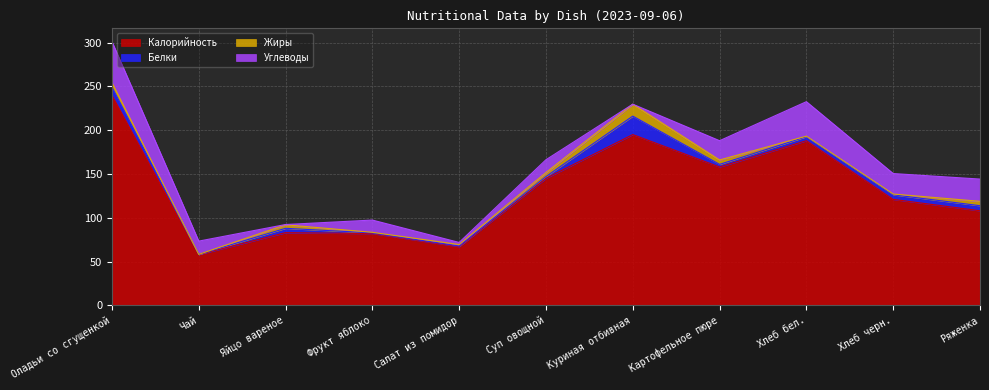

The value of Белки at Суп овощной is 2.1. True or false?

True